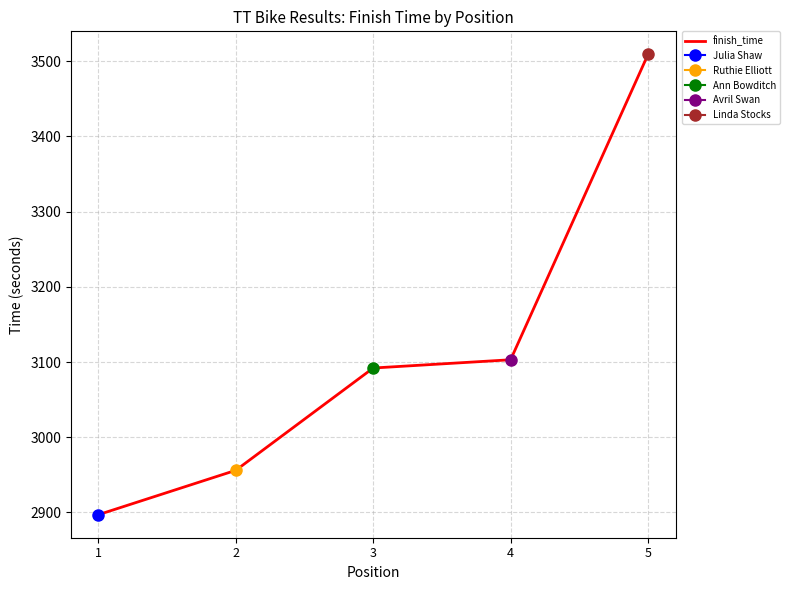

What is the sum of all values?

15557